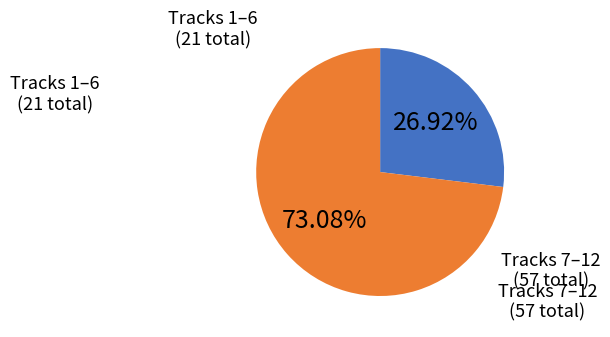

Is there any slice that represents more than half of the pie?

Yes